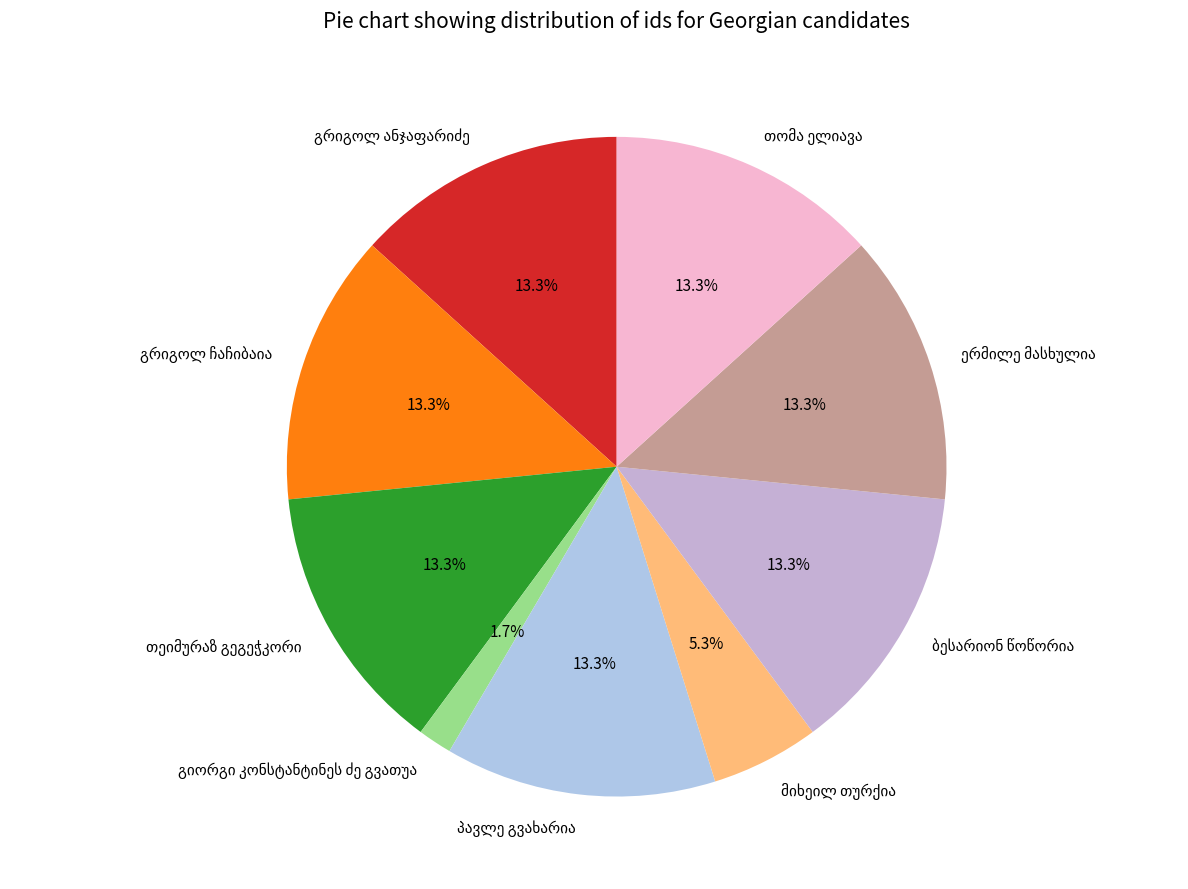

Is there any slice that represents more than half of the pie?

No